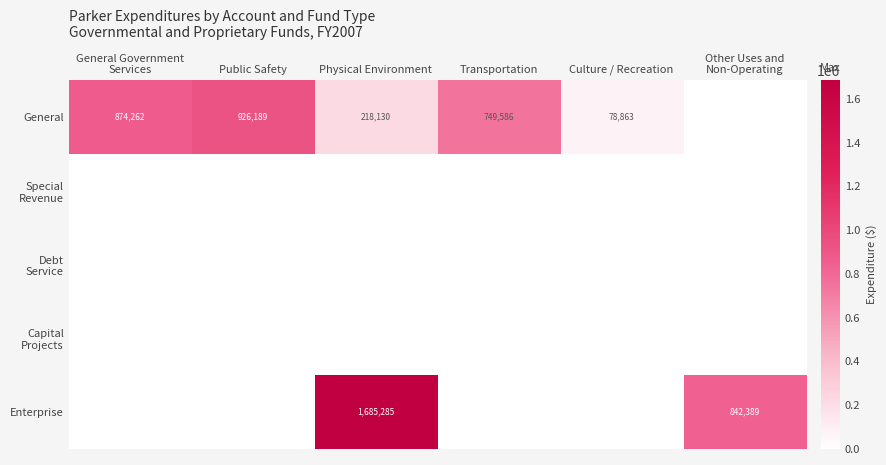

True or false: General has a value of 926189 at Public Safety.

True